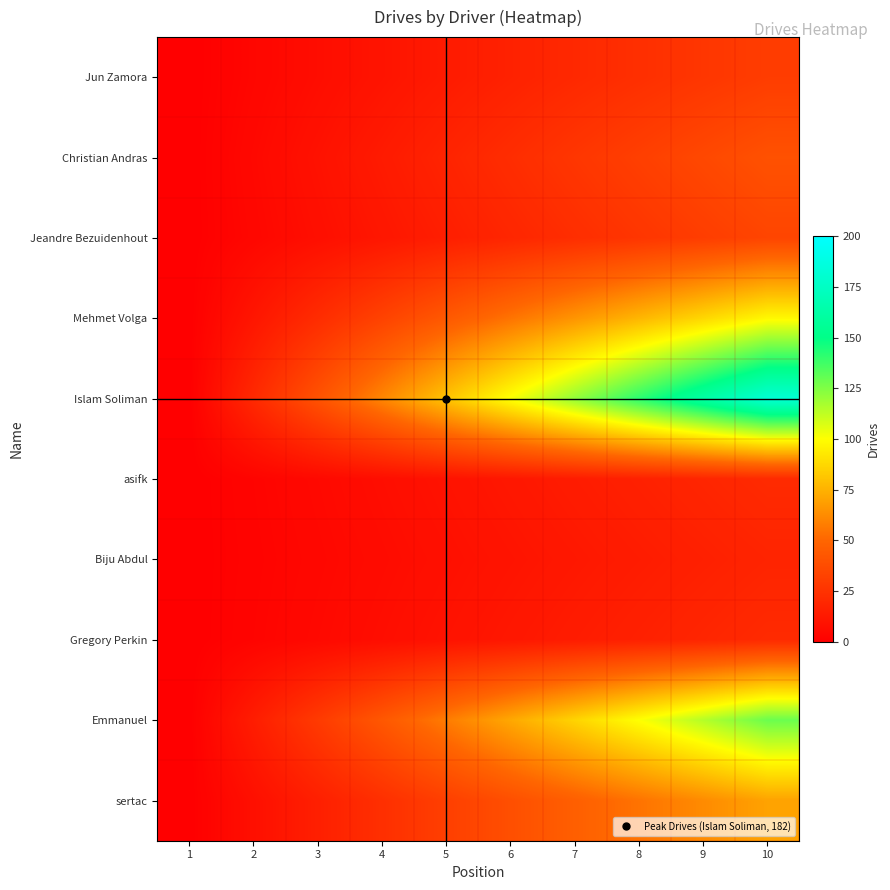

Count the number of categories in the chart.

10